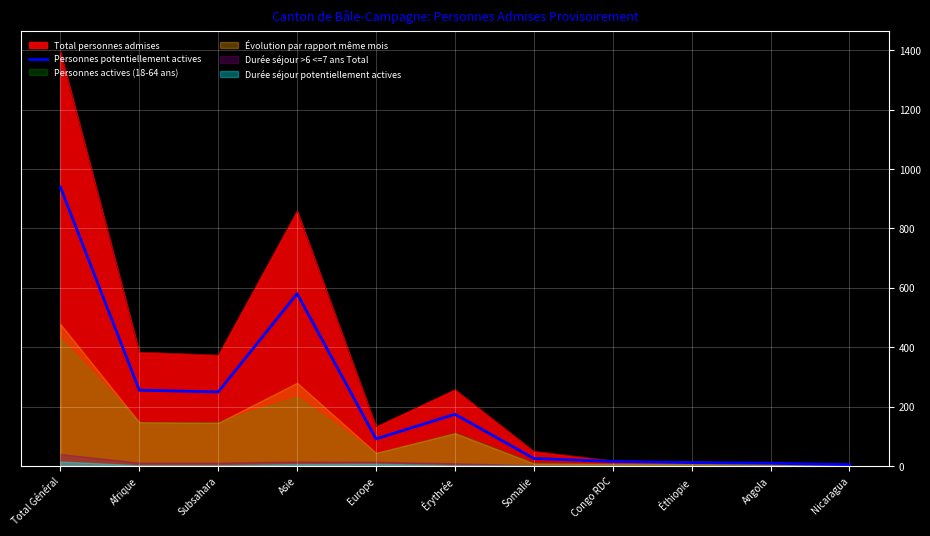

At which category does the chart reach its minimum across all series?

Nicaragua